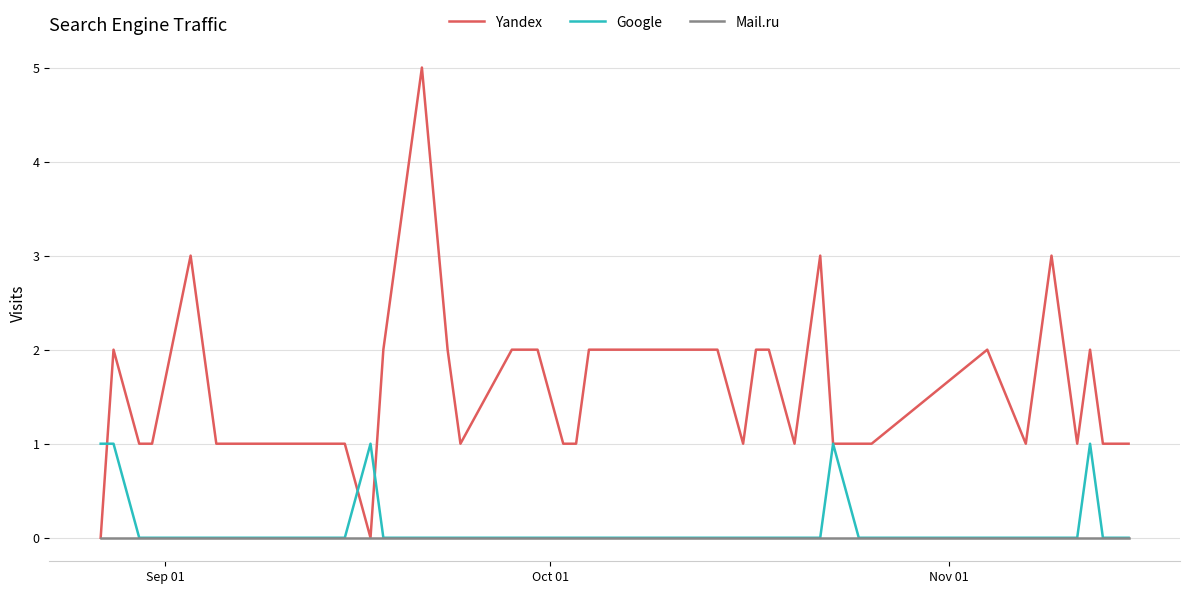

Rank the series by their maximum value, from highest to lowest.

Yandex, Google, Mail.ru